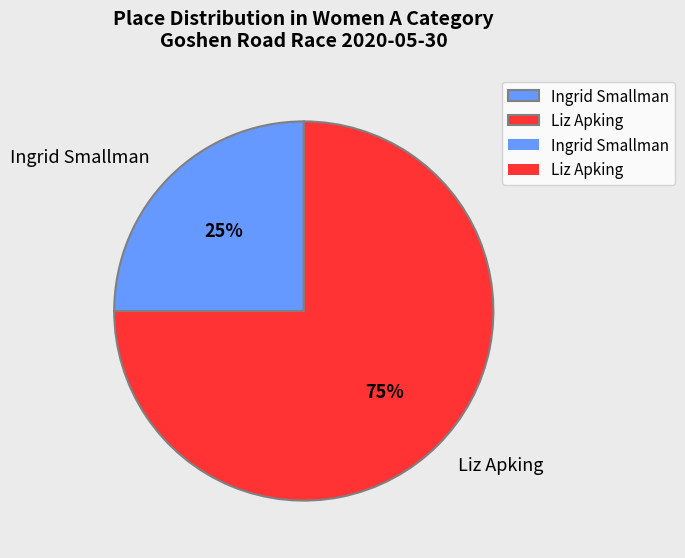

How many slices are in this pie chart?

2